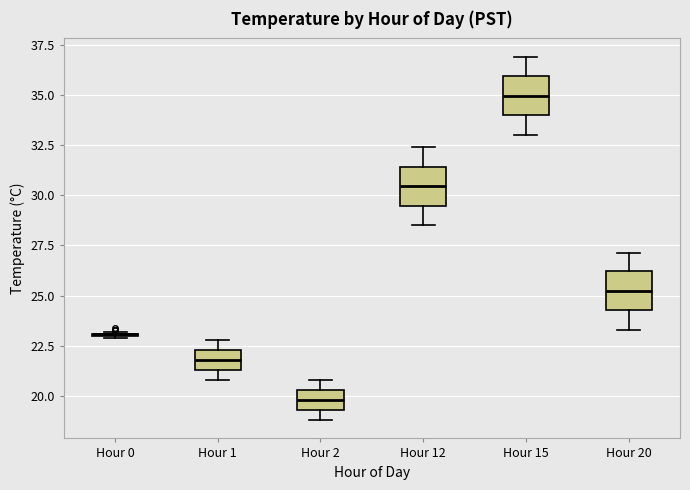

Reading left to right, transcribe this box plot: for each box, give where its median line is, the range the box spans, and where its two whiskers end, as read against the y-axis. The values are not printed on the chart, so give them approximately, as read against the axis.

Hour 0: box collapsed to a line at 23.0, whiskers 23.0 to 23.0
Hour 1: median 22.0, box 21.5 to 22.5, whiskers 21.0 to 23.0
Hour 2: median 20.0, box 19.5 to 20.5, whiskers 19.0 to 21.0
Hour 12: median 30.5, box 29.5 to 31.5, whiskers 28.5 to 32.5
Hour 15: median 35.0, box 34.0 to 36.0, whiskers 33.0 to 37.0
Hour 20: median 25.5, box 24.5 to 26.0, whiskers 23.5 to 27.0